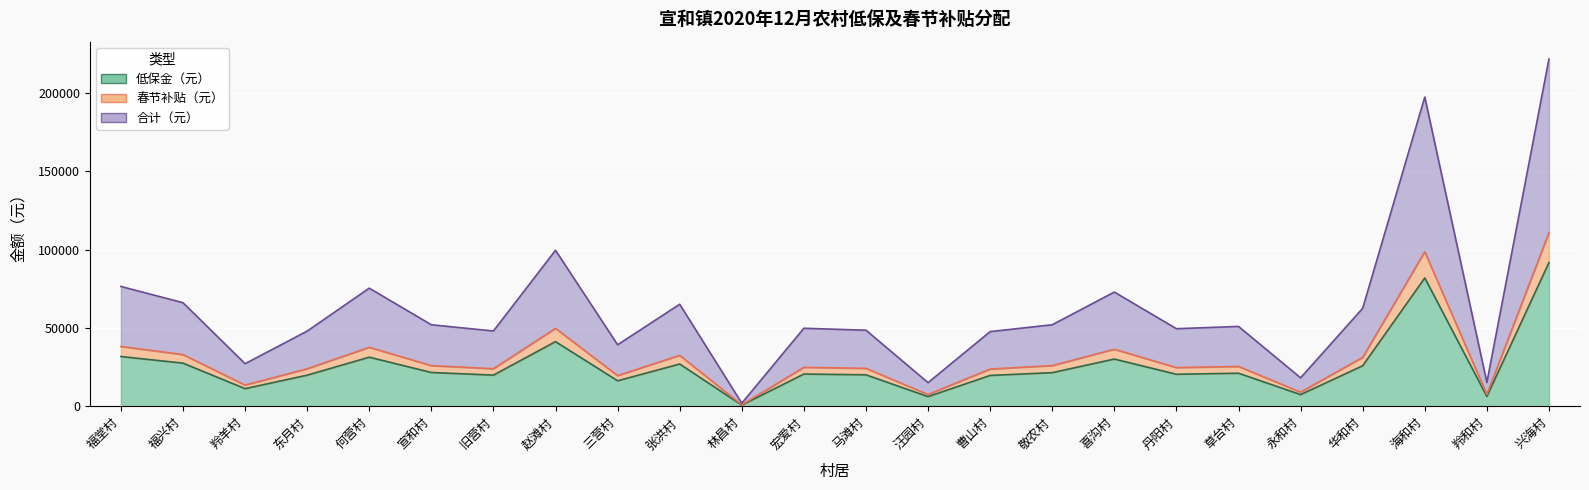

What is the difference between the highest and lowest values at 张洪村?

38095